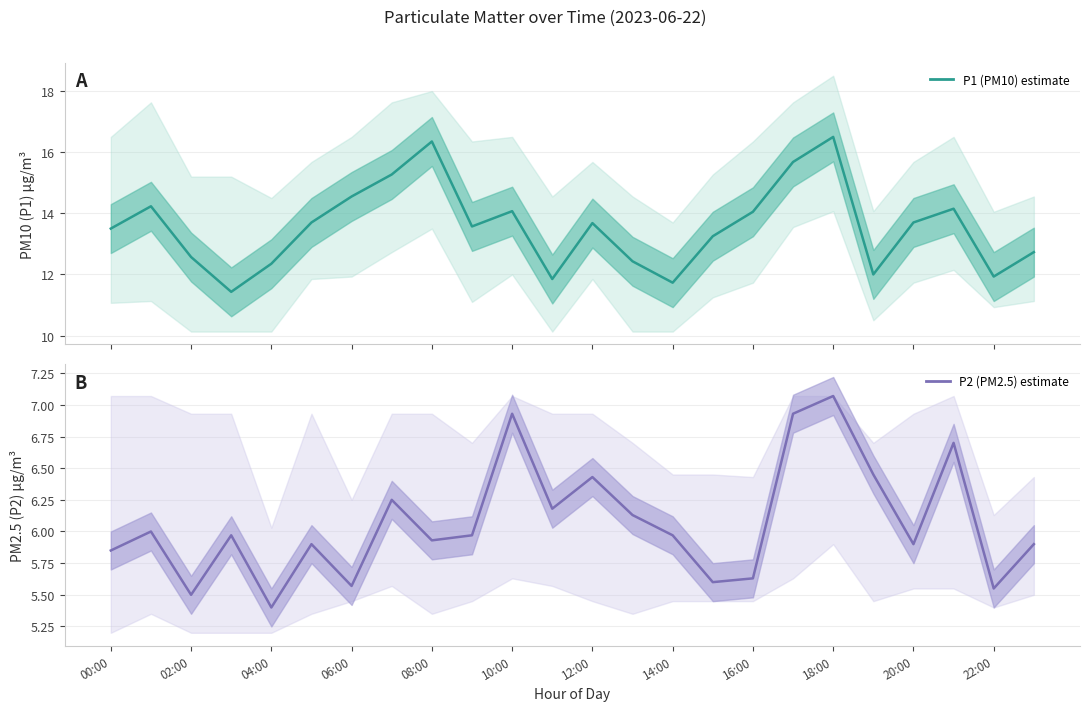

How many interior local peaks does the P1 (PM10) series have?

6